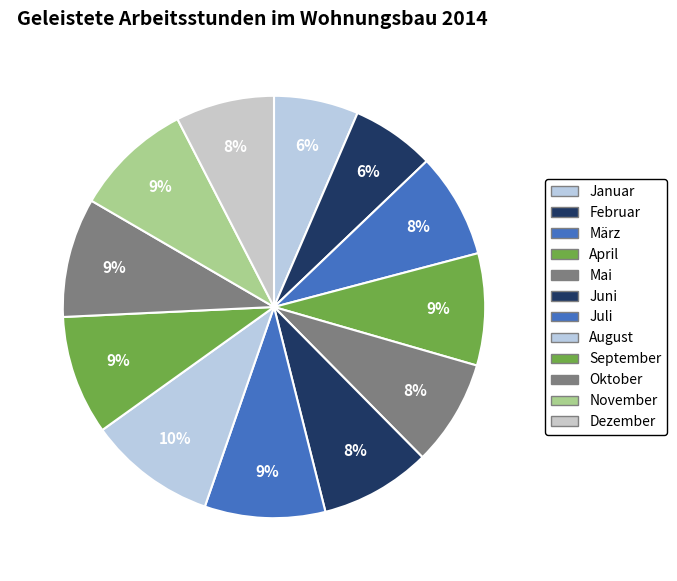

Is März the majority of the pie?

No